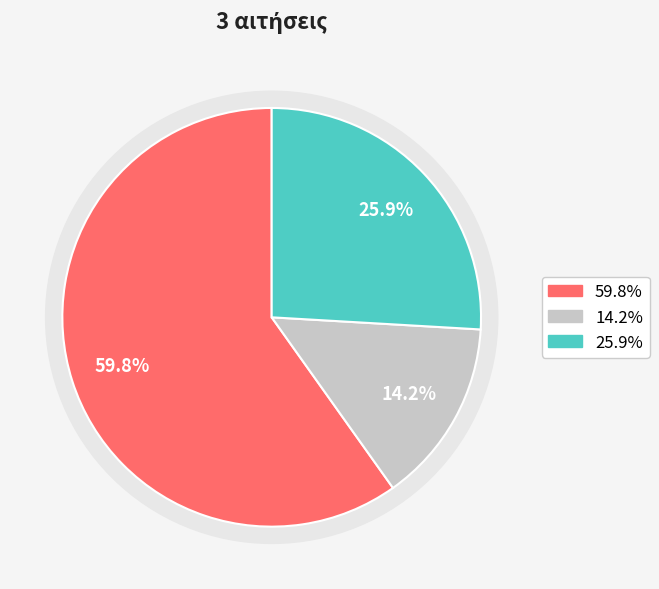

What is the largest slice in the pie chart?

1